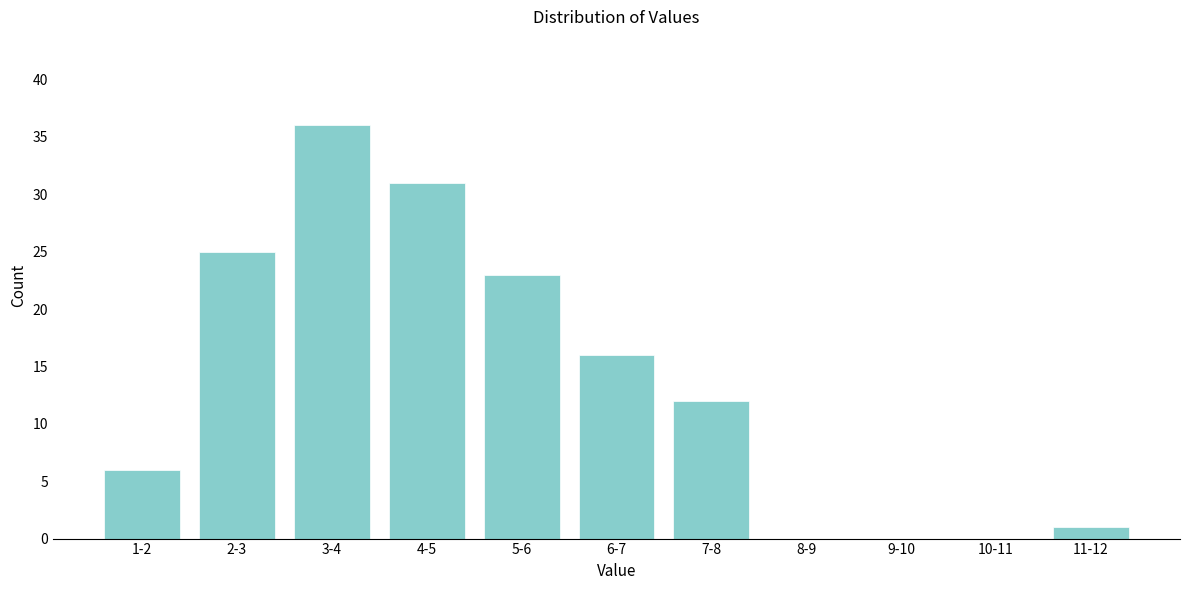

Reading right to left, list all the values displayed in this chart.

11-12=1	10-11=0	9-10=0	8-9=0	7-8=12	6-7=16	5-6=23	4-5=31	3-4=36	2-3=25	1-2=6